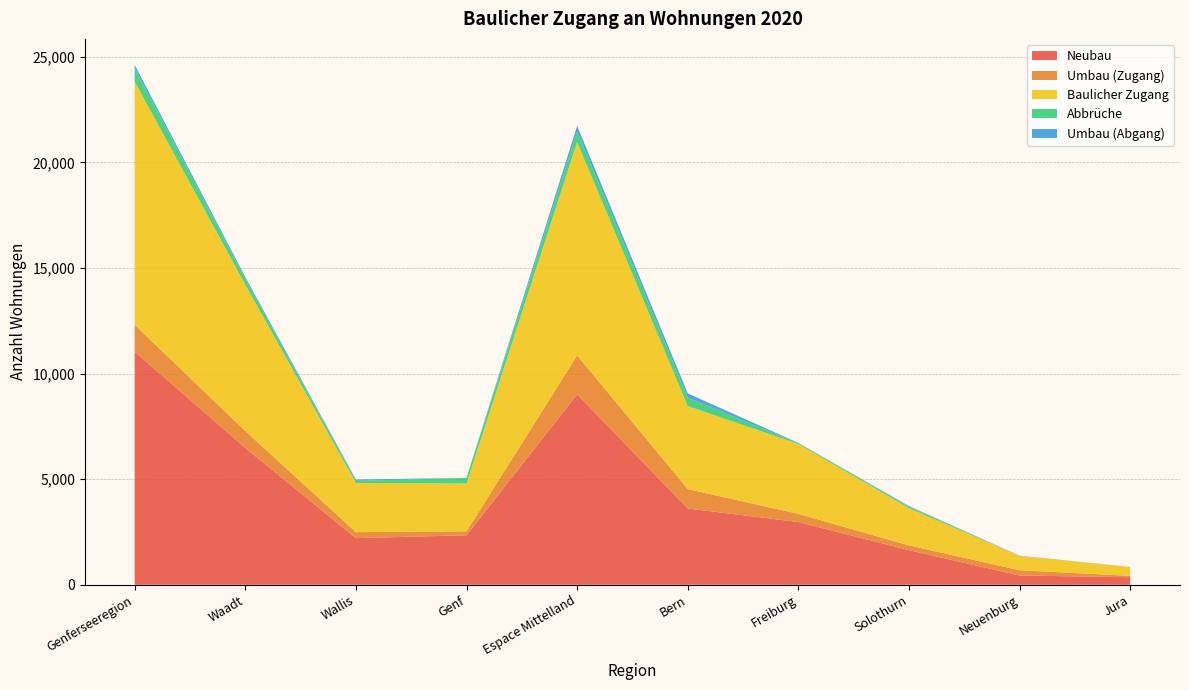

Reading left to right, what are all the values shown in this chart?

Neubau: 11037	6483	2209	2345	9021	3613	2972	1640	439	357
Umbau (Zugang): 1274	804	283	187	1846	919	387	224	250	66
Baulicher Zugang: 11518	6922	2330	2266	10093	3929	3308	1763	676	417
Abbrüche: 642	281	101	260	512	401	34	70	2	5
Umbau (Abgang): 151	84	61	6	262	202	17	31	11	1